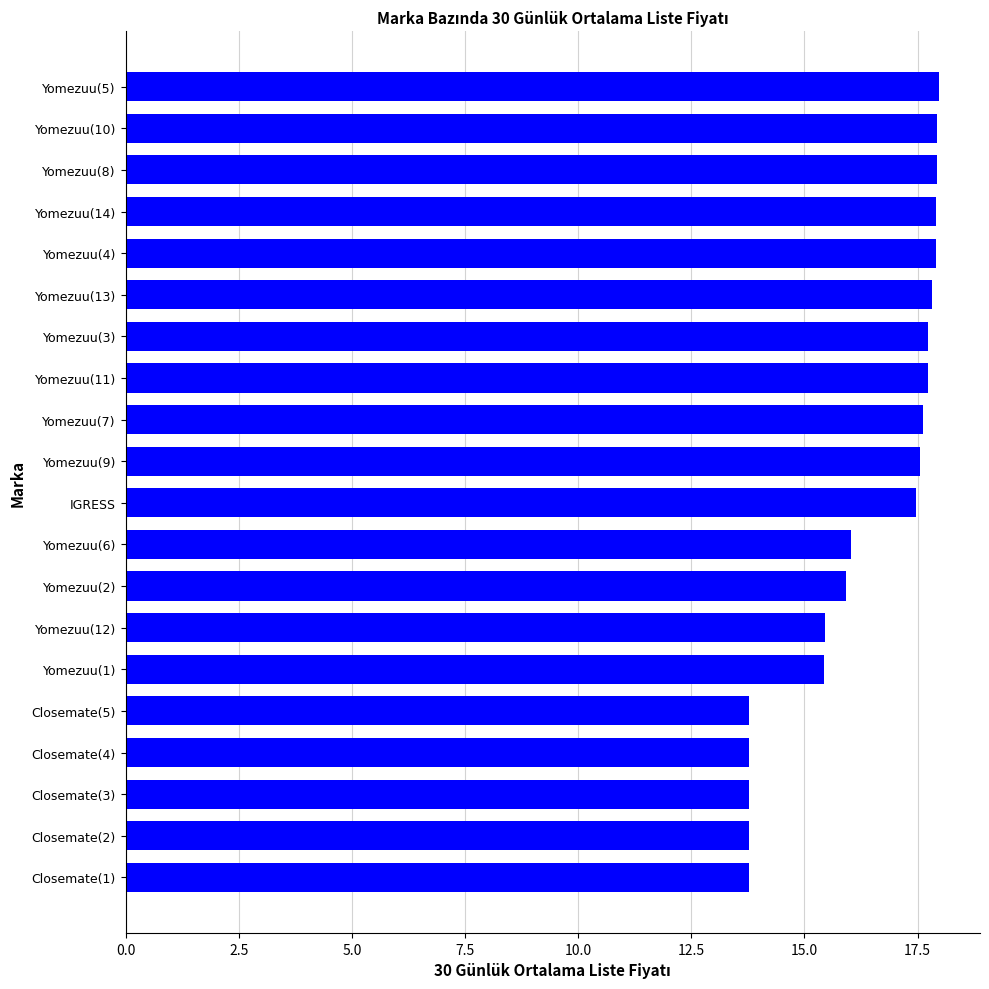

How many data points are above 17?

11